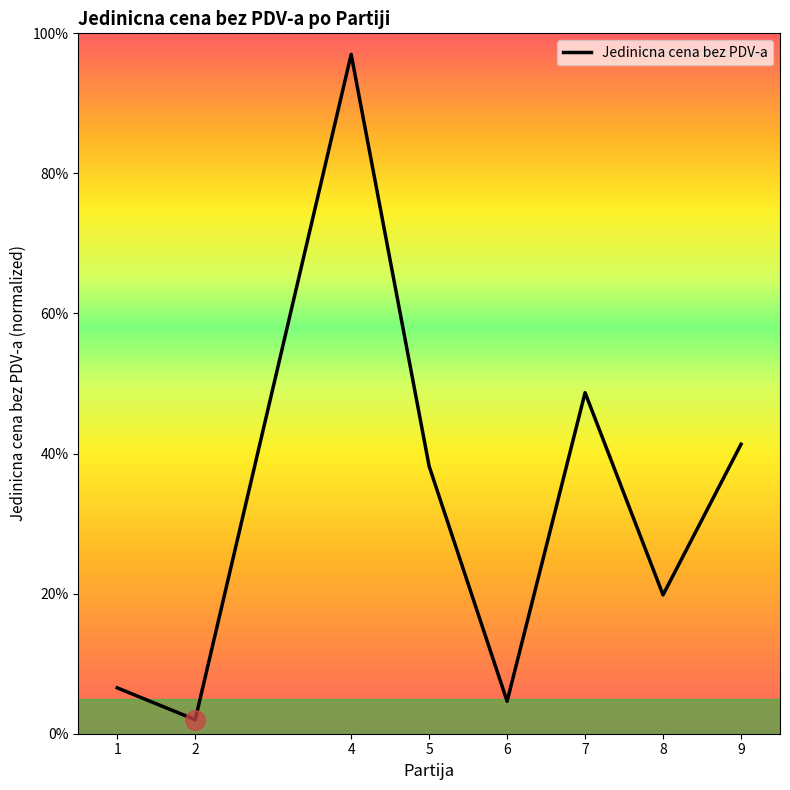

Reading left to right, extract all data points from this chart.

6.5	2.0	97.0	38.2	4.6	48.7	19.8	41.3